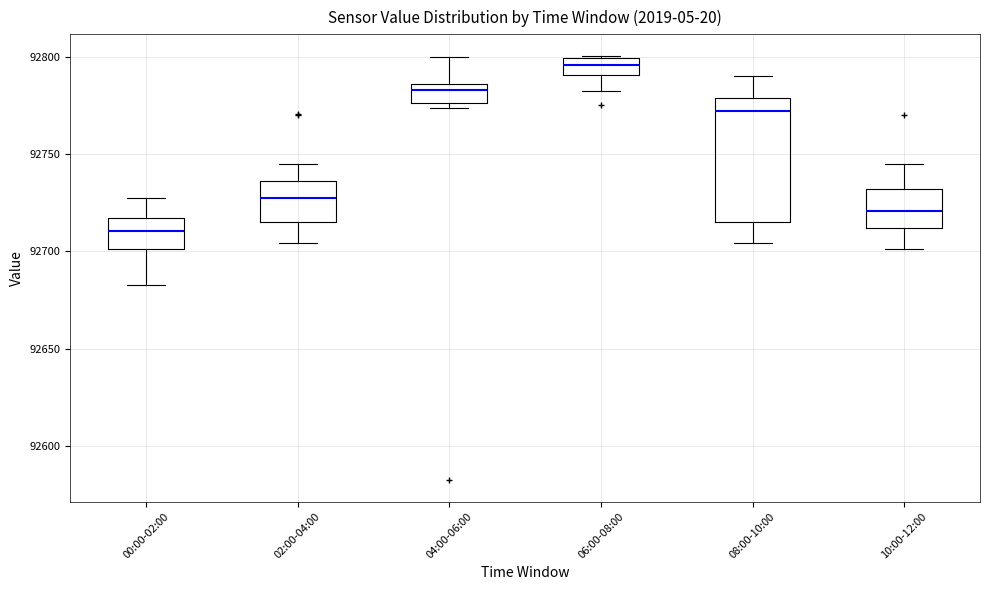

Where does the median line of the box for 10:00-12:00 sit on the y-axis? The values are not printed on the chart, so give them approximately, as read against the axis.

92720